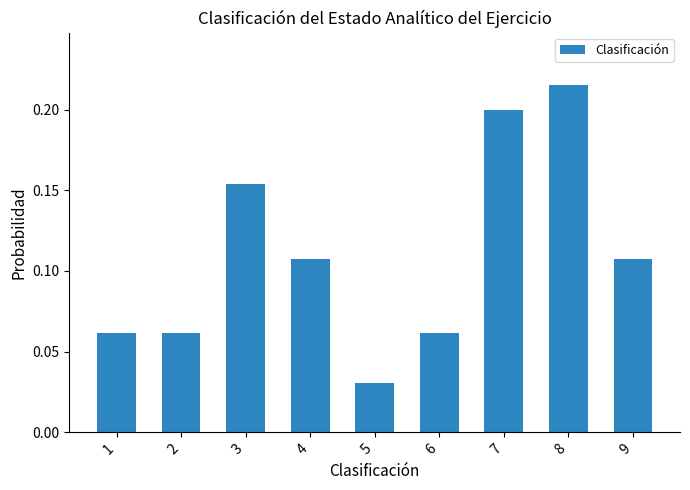

How many distinct data groups are displayed?

1